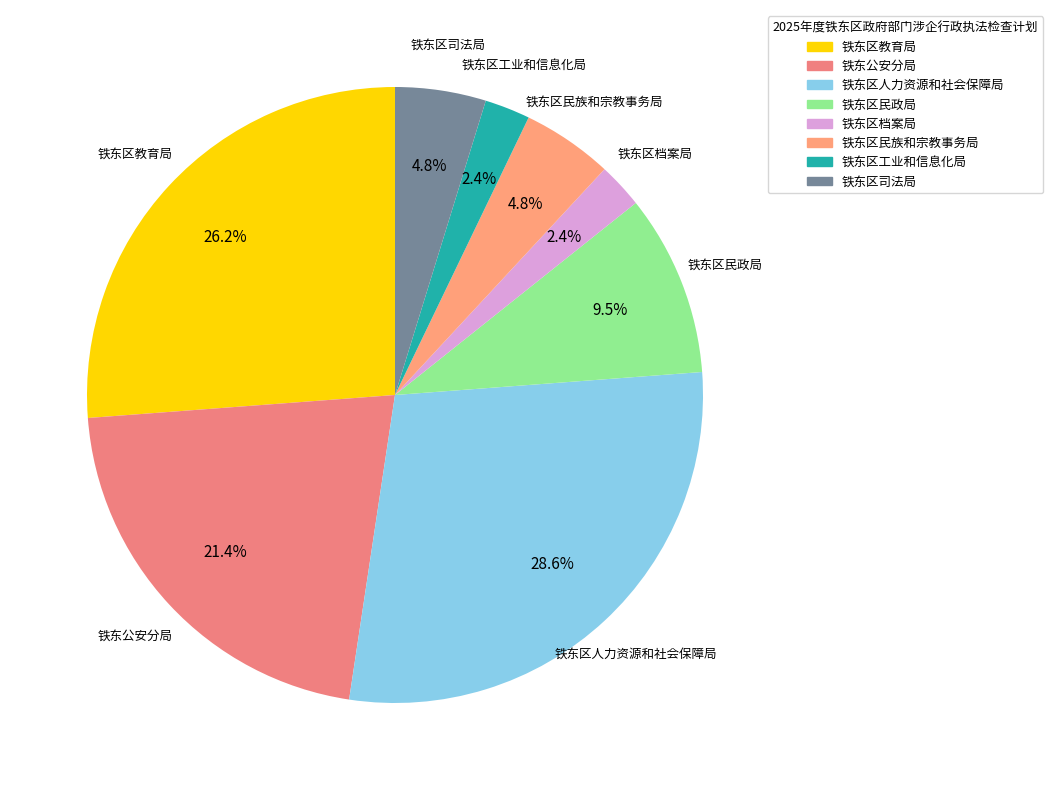

Count the number of slices in the pie.

8